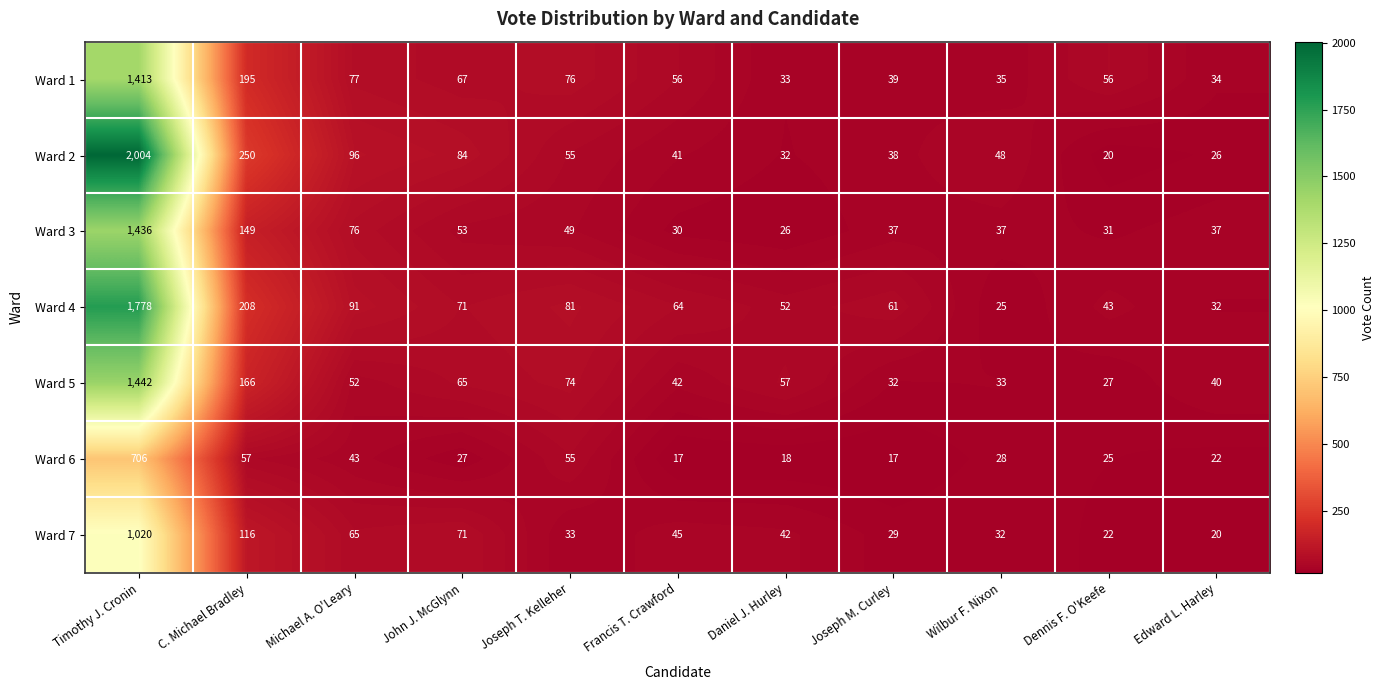

How many values in the Ward 7 series are below 42?

5